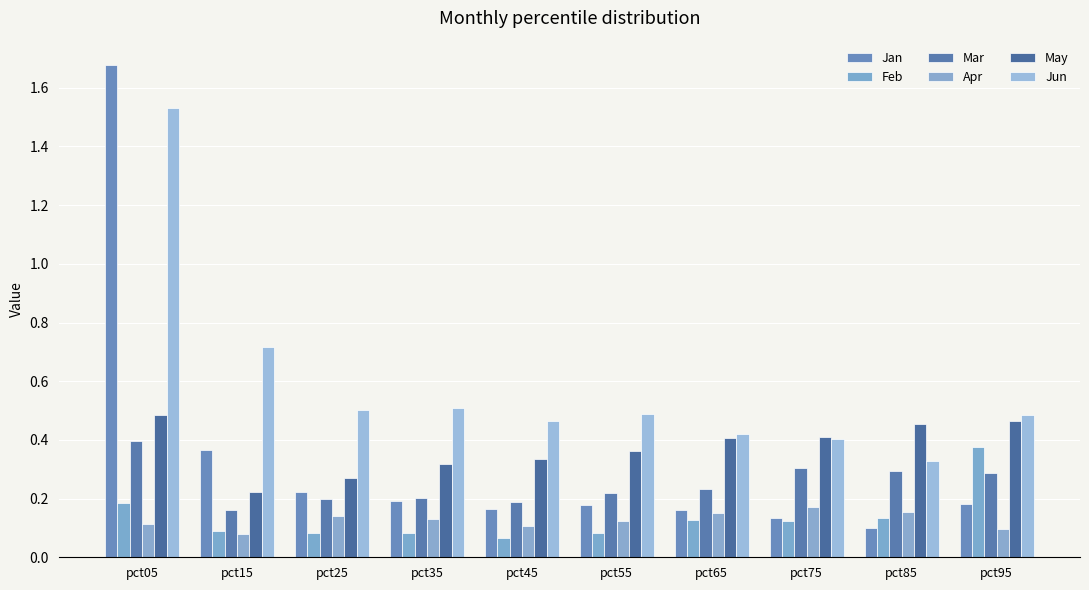

At which category is the sum across all series the highest?

pct05